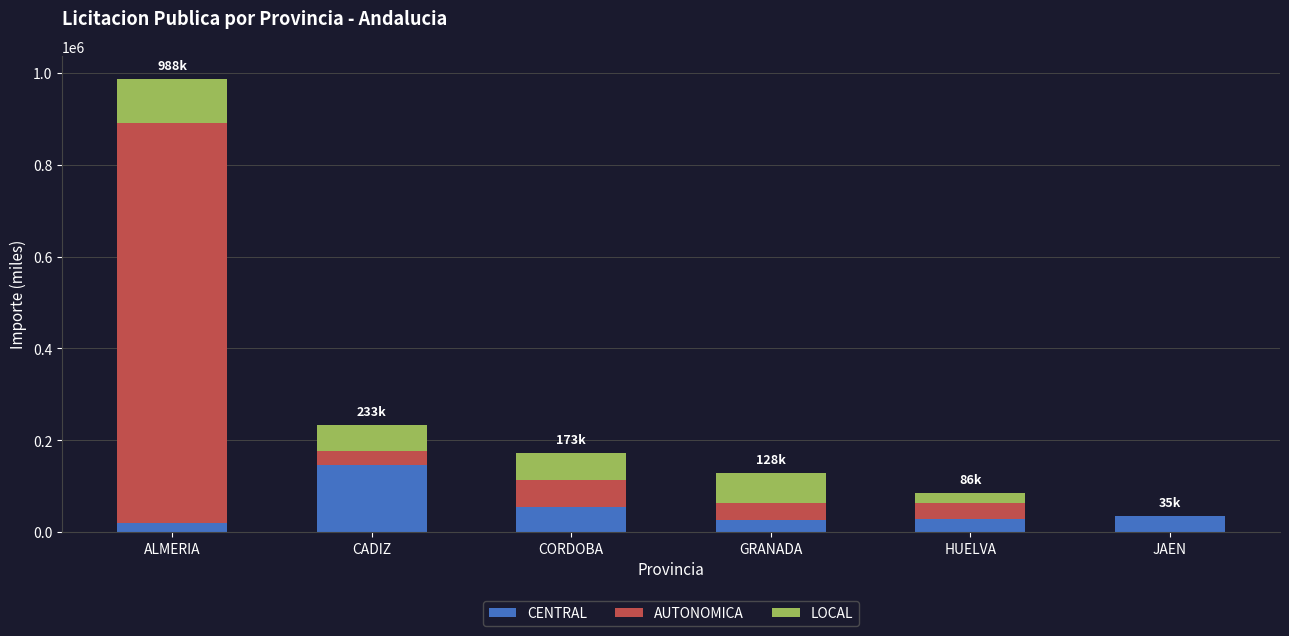

How many distinct data groups are displayed?

3